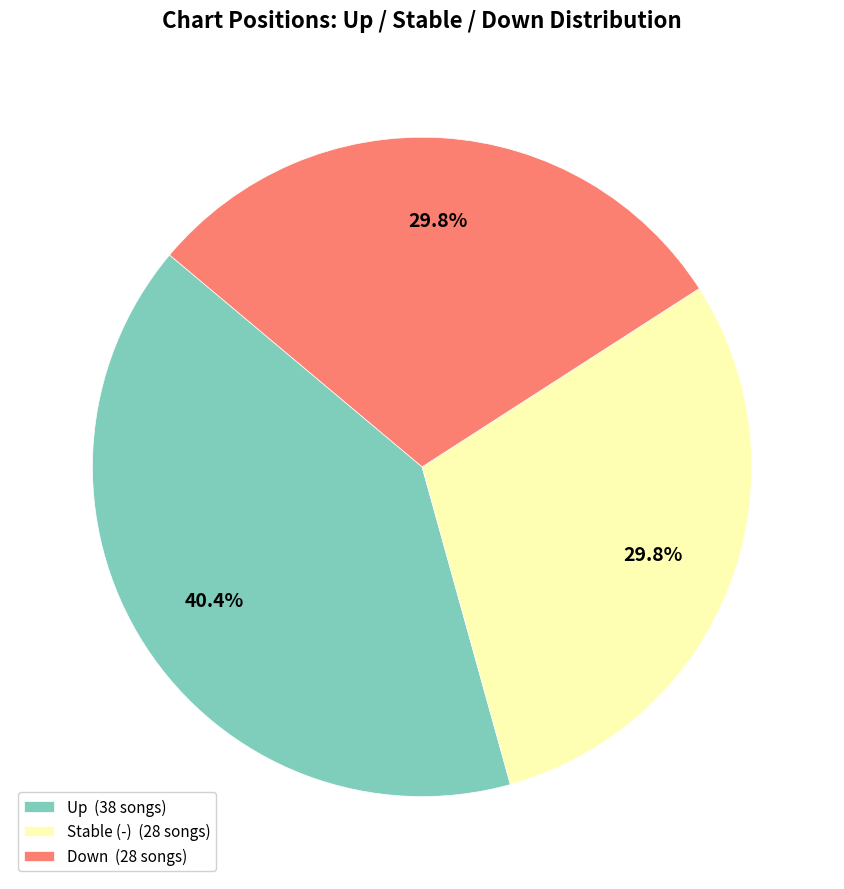

How many segments does this pie chart have?

3